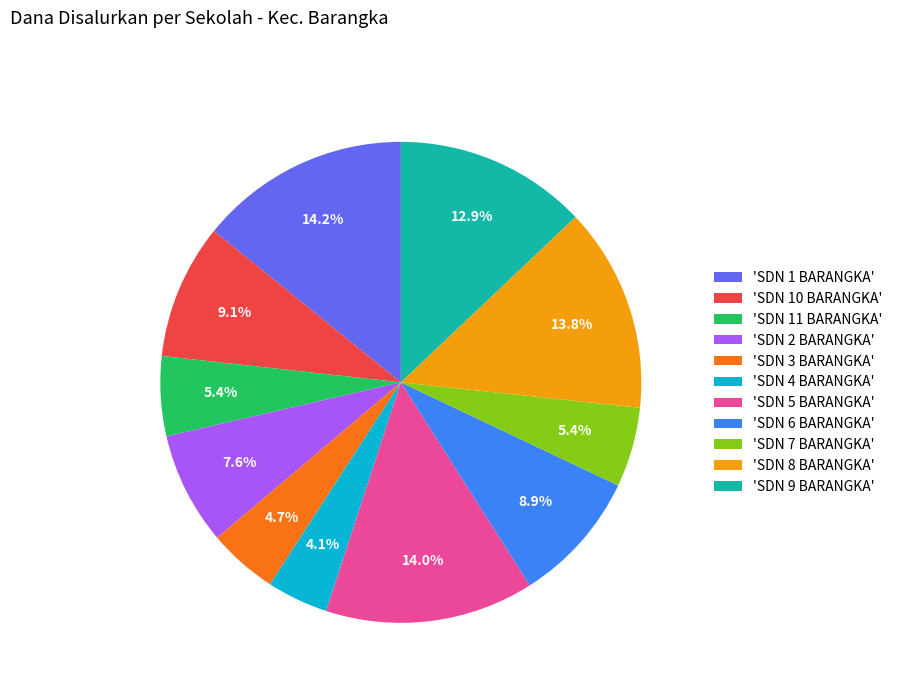

Is the sum of 'SDN 5 BARANGKA' and 'SDN 2 BARANGKA' greater than half?

No